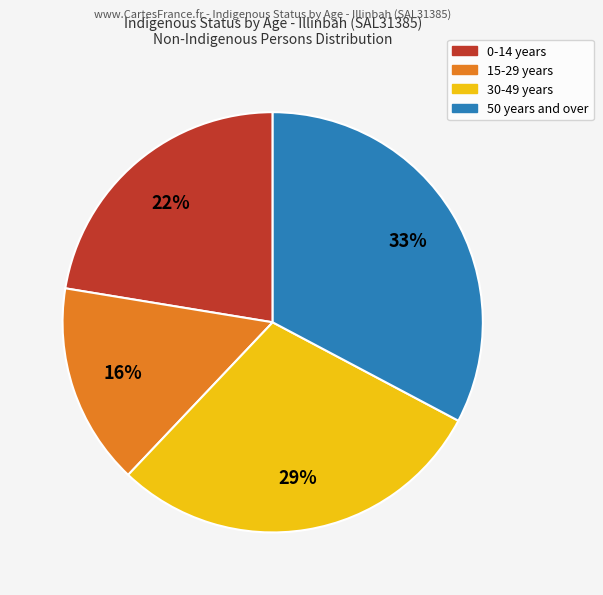

To the nearest percent, what is the difference between the largest and smallest slice percentages?

17%